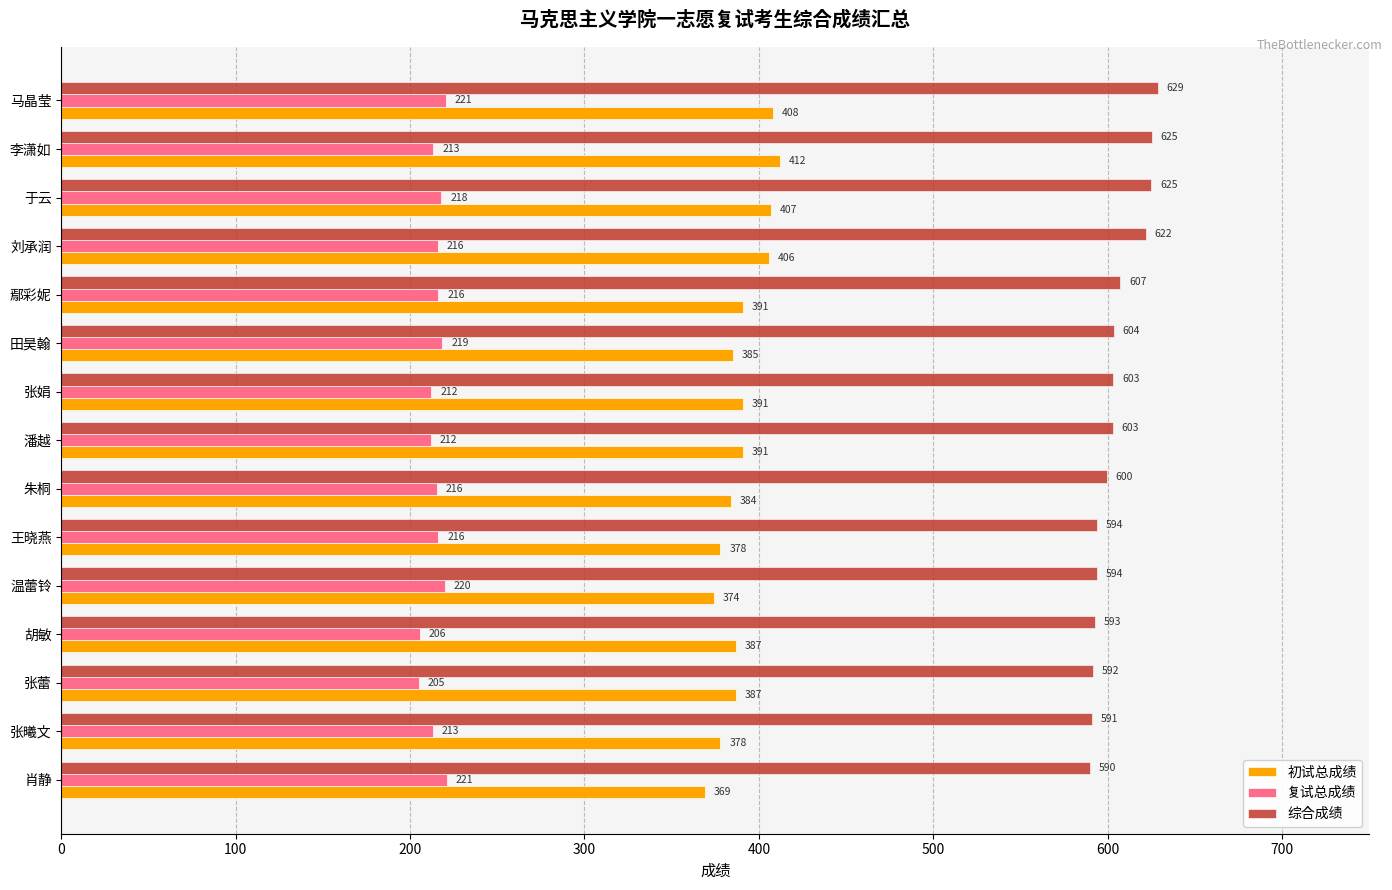

At which category does the chart reach its minimum across all series?

张蕾